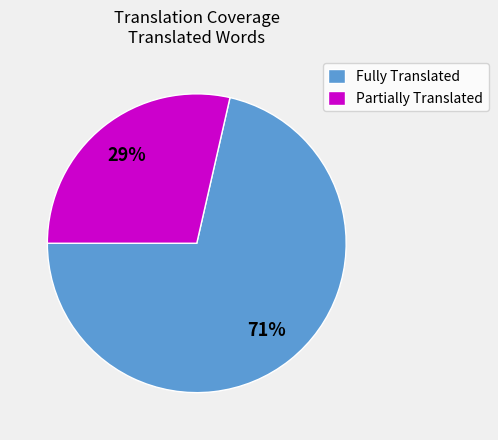

To the nearest percent, what is the average slice percentage?

50%